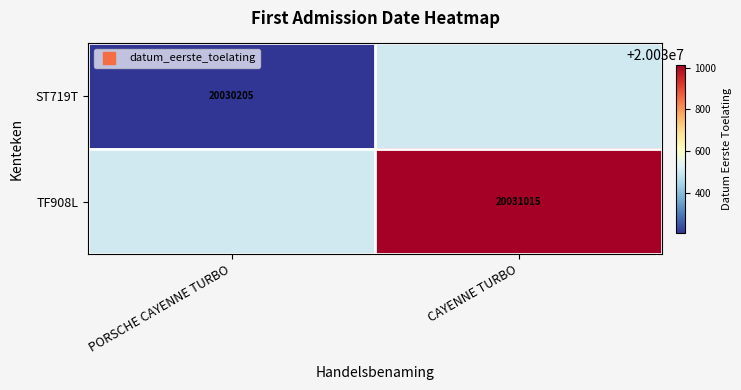

List the series in order of their peak value, lowest first.

ST719T, TF908L